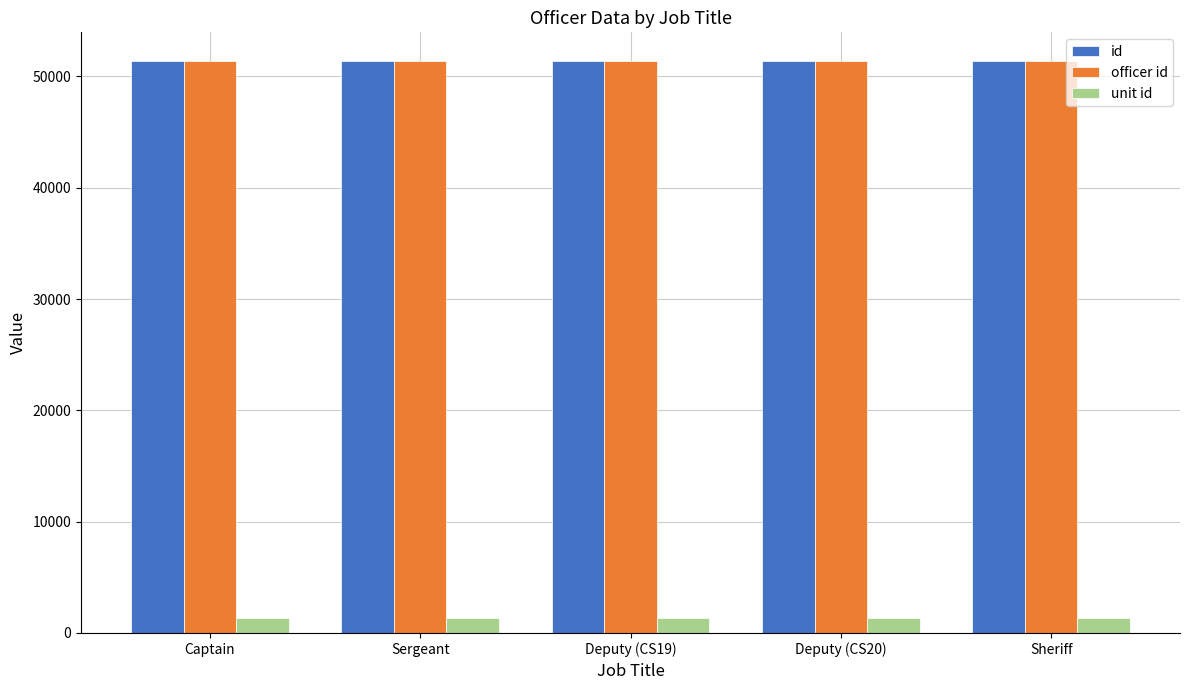

What position from the left is Captain?

1